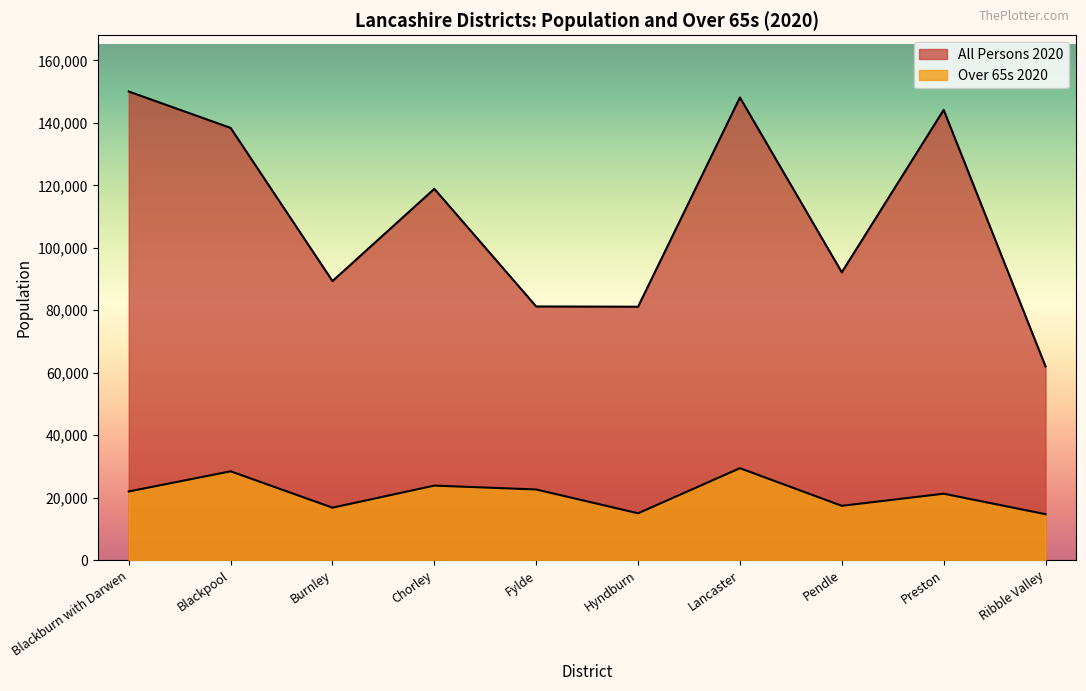

How many lines are shown in the chart?

2